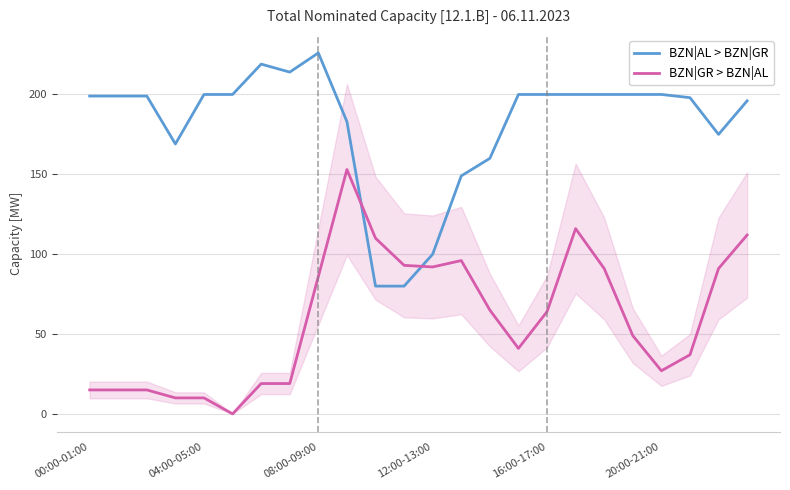

What is the difference between the maximum and minimum values in the BZN|AL > BZN|GR series?

146